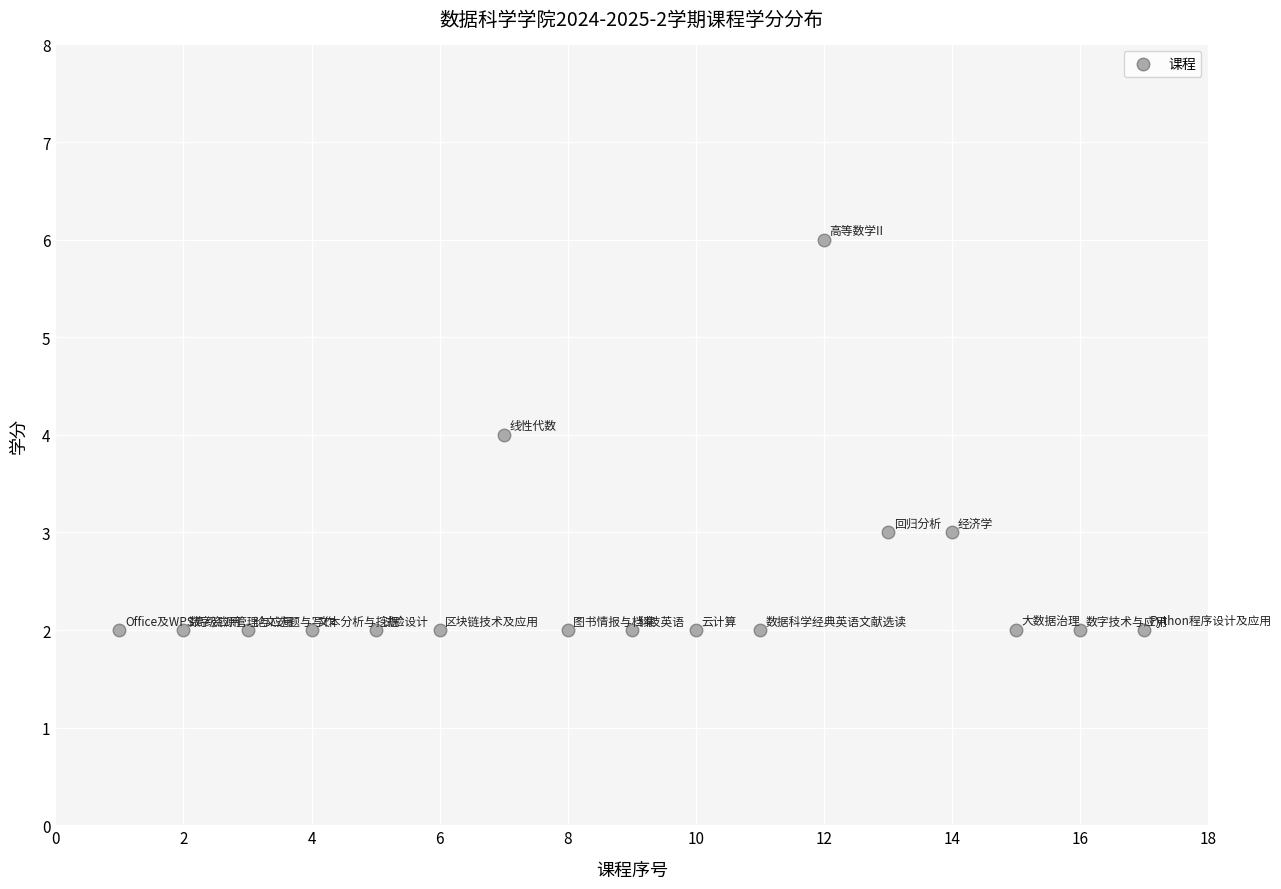

What is the range of Y values (max minus min)?

4